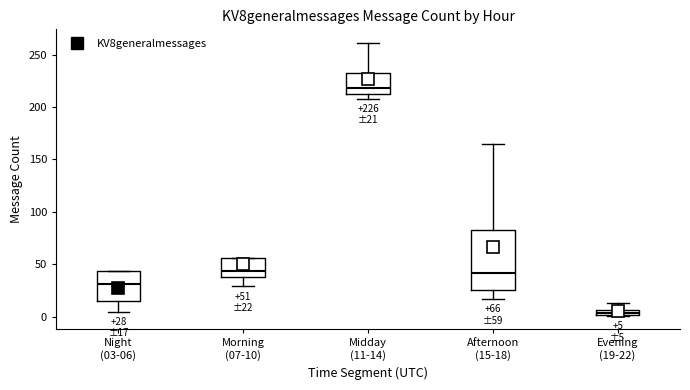

Comparing the boxes themselves (not the whiskers), which one is the tallest?

Afternoon (15-18)